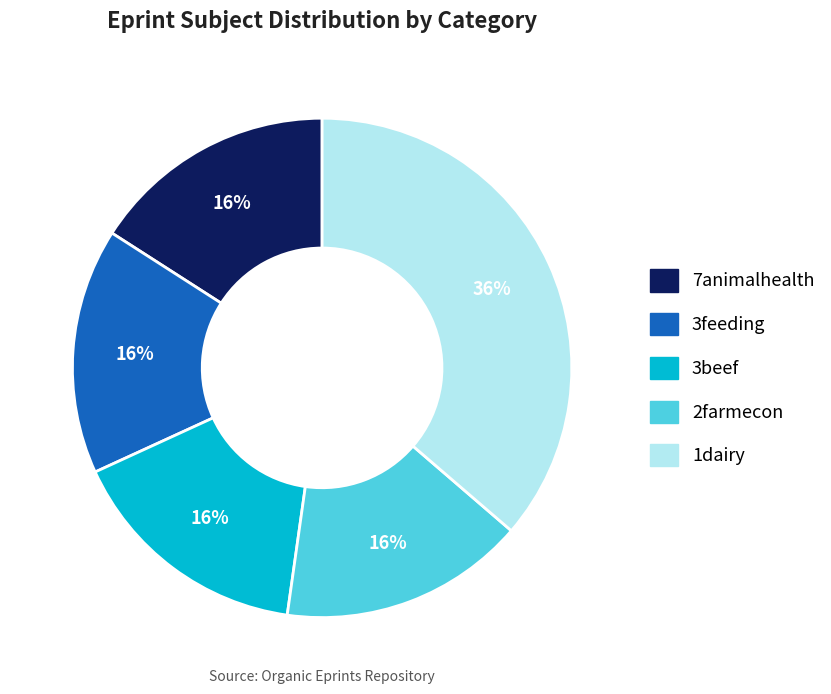

Is there any slice that represents more than half of the pie?

No